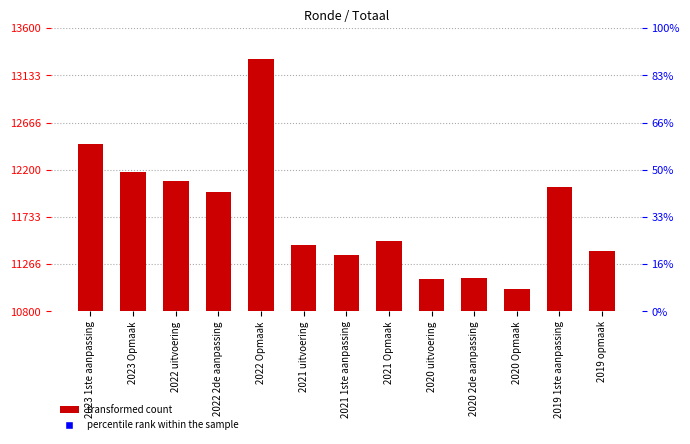

How many bars are there in total?

13